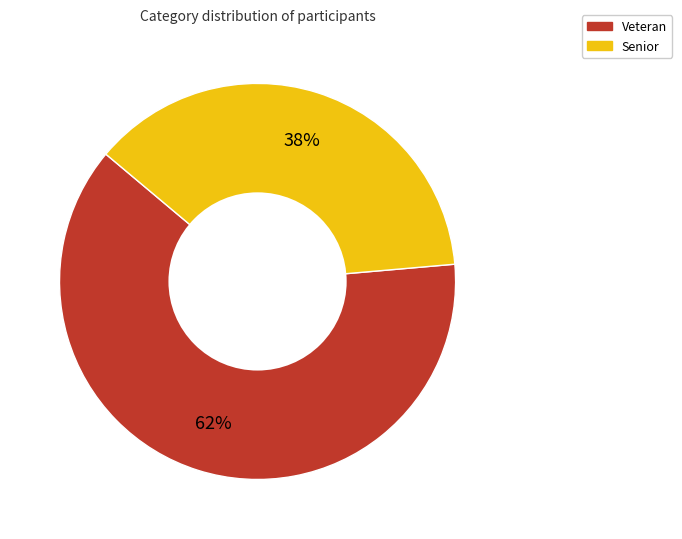

Which slice is the smallest?

Senior